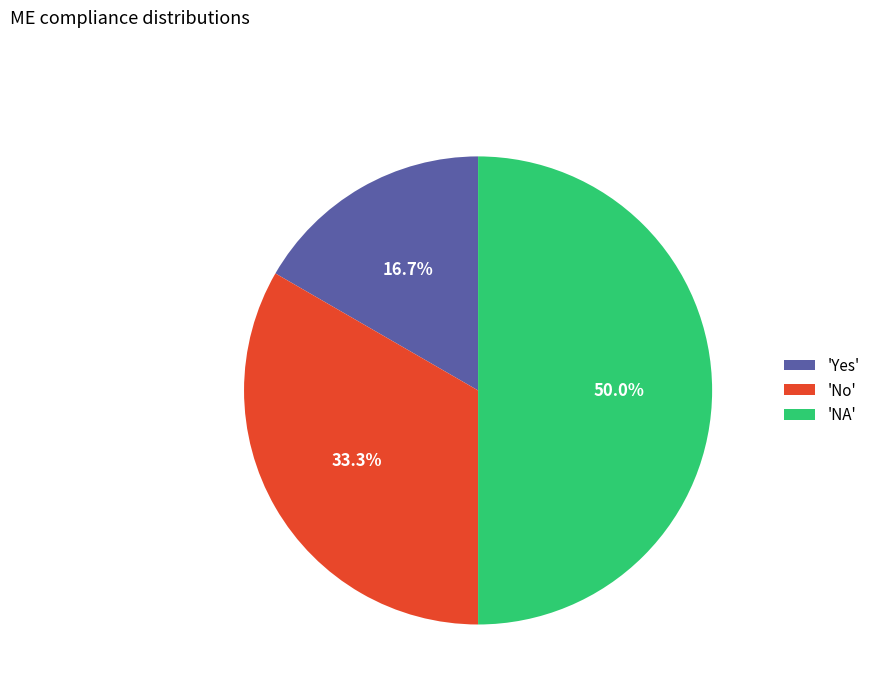

Which category has the smallest portion of the pie?

'Yes'